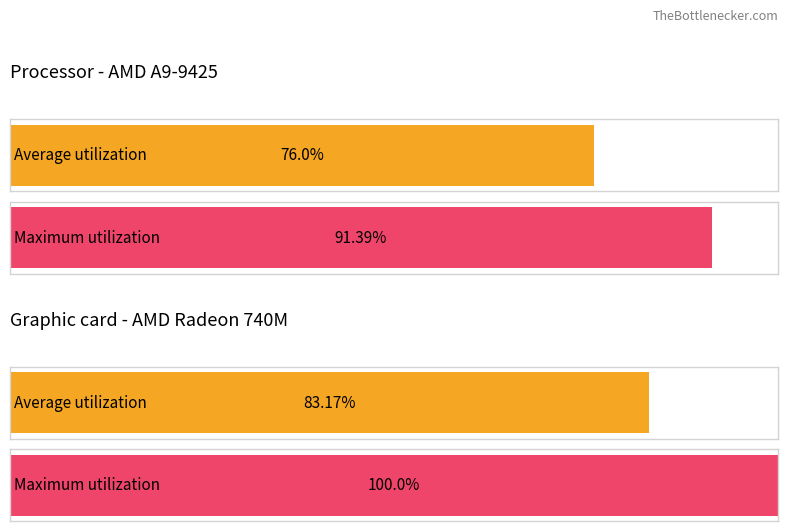

Which series has the largest range (max minus min)?

Maximum utilization